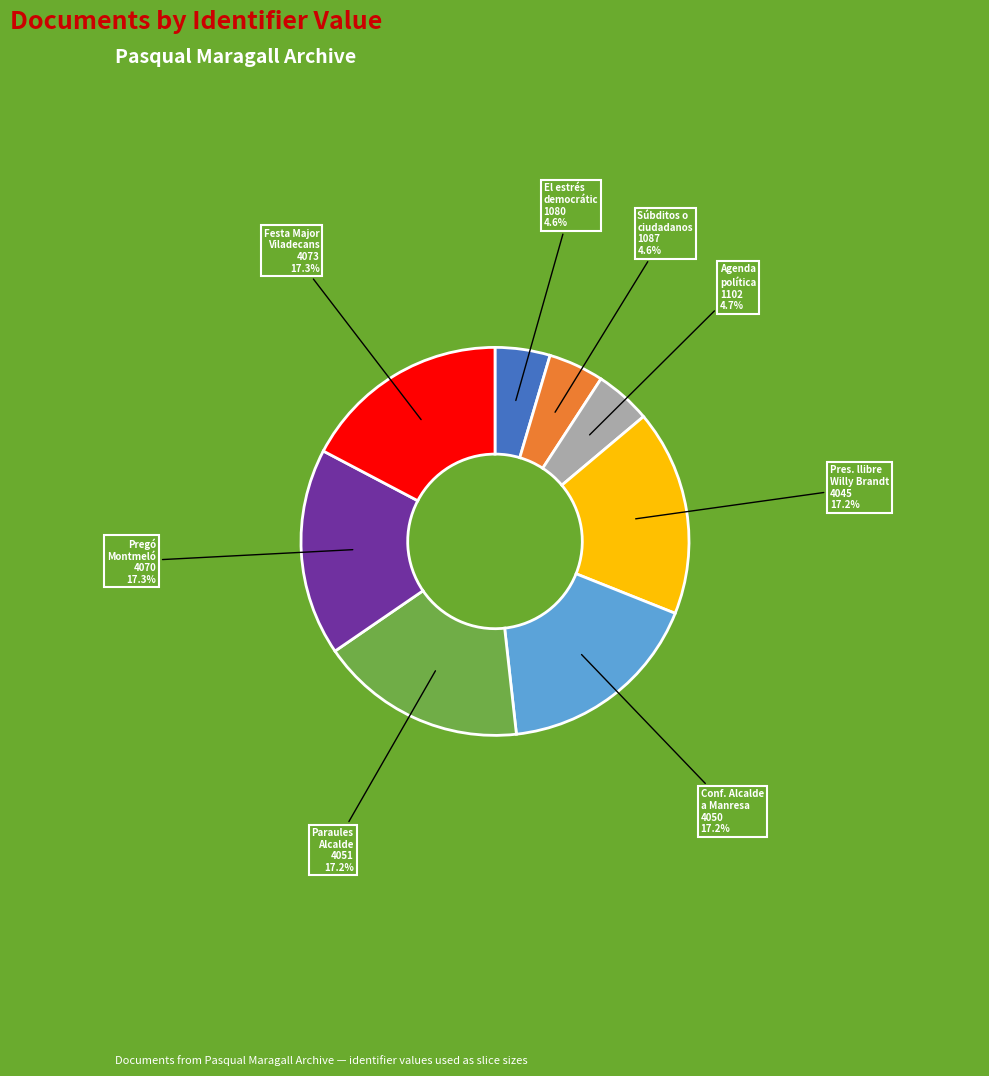

Is there any slice that represents more than half of the pie?

No